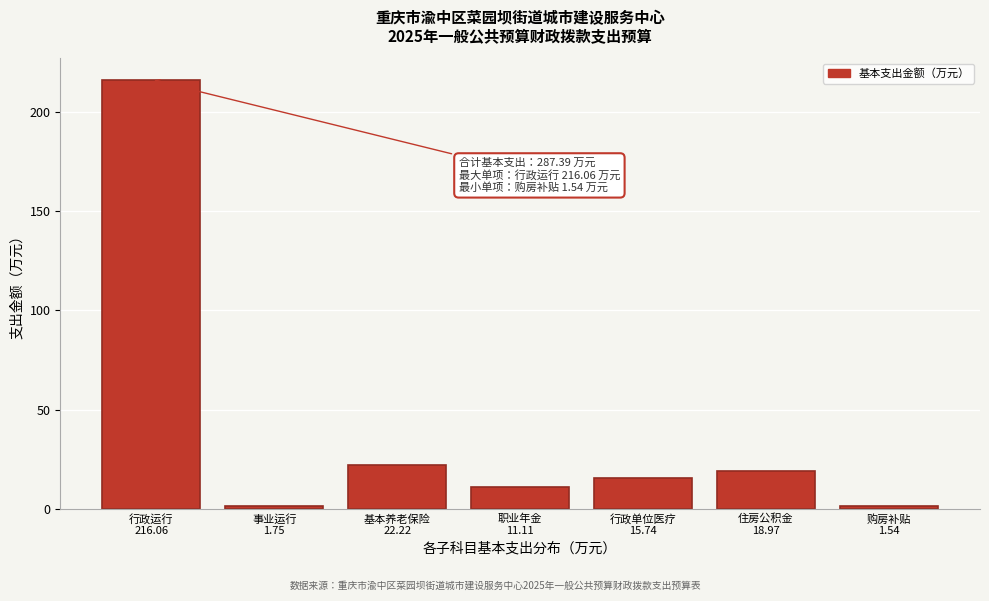

What is the maximum value shown in the chart?

216.1